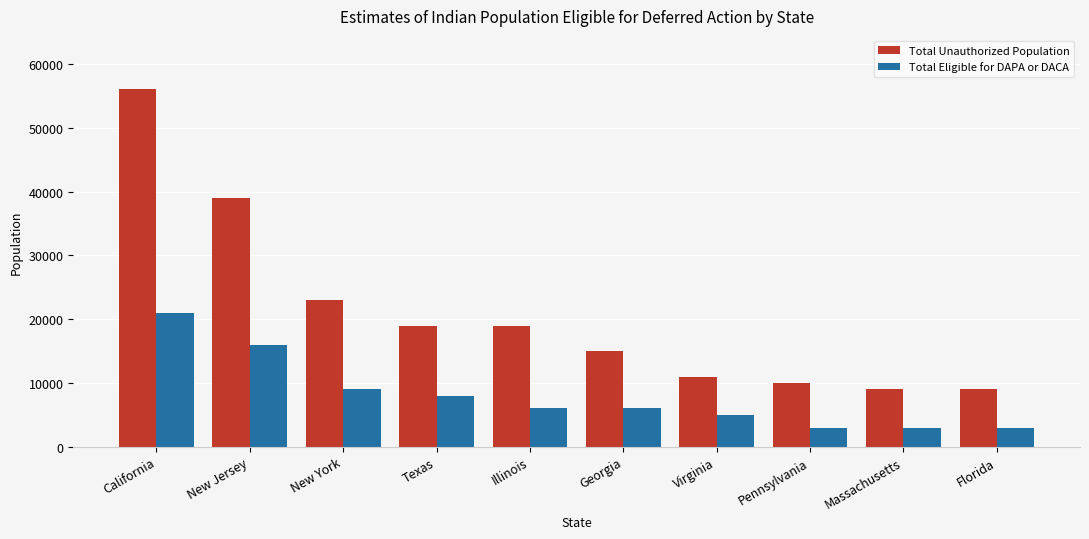

What is the difference between the Total Unauthorized Population values at Florida and California?

47000